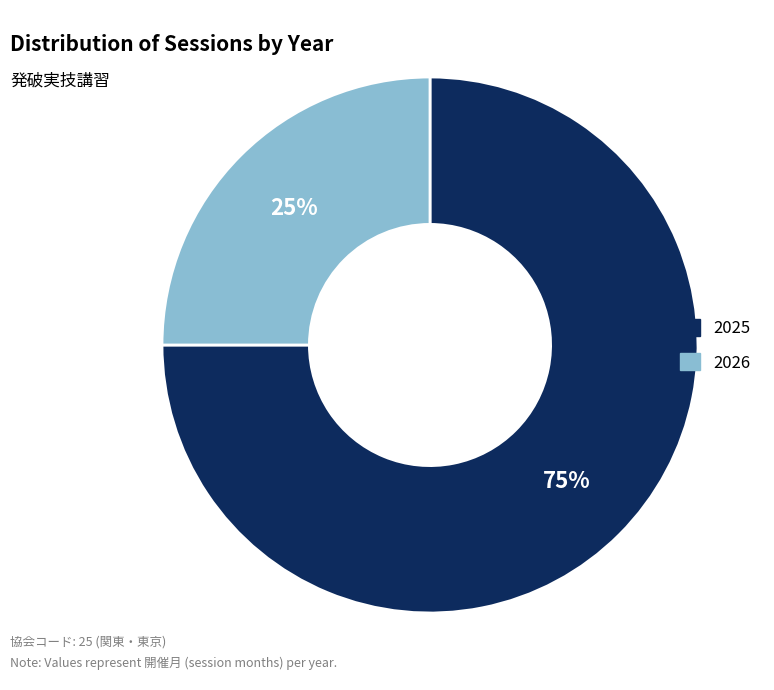

Does 2026 represent more than half of the total?

No